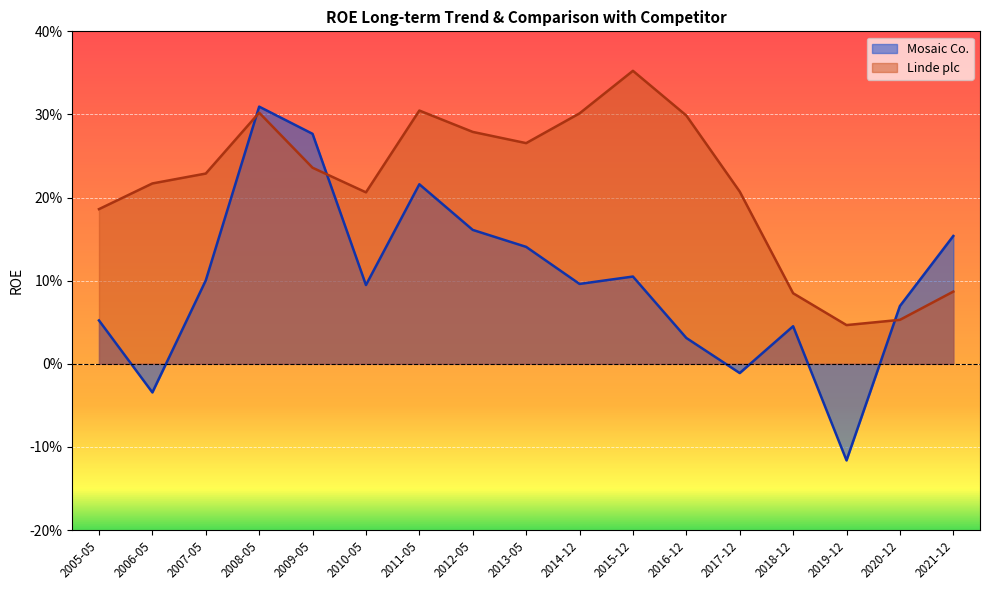

List the series in order of their overall mean, highest first.

Linde plc, Mosaic Co.